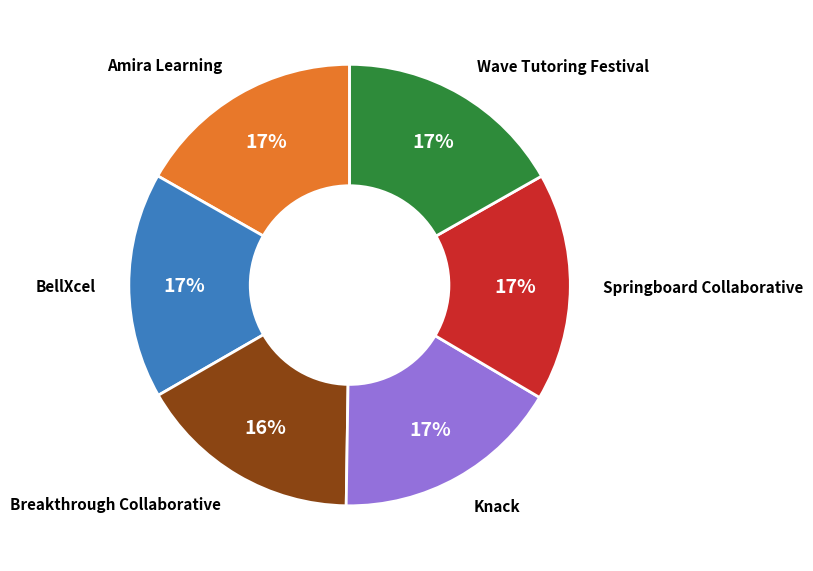

To the nearest percent, what is the average slice percentage?

17%